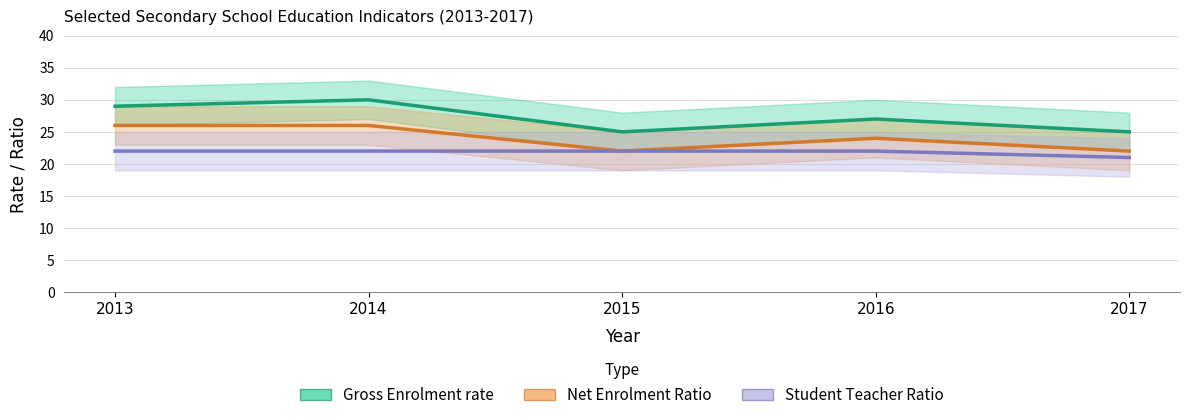

How many values in the Net Enrolment Ratio series are below 24?

2